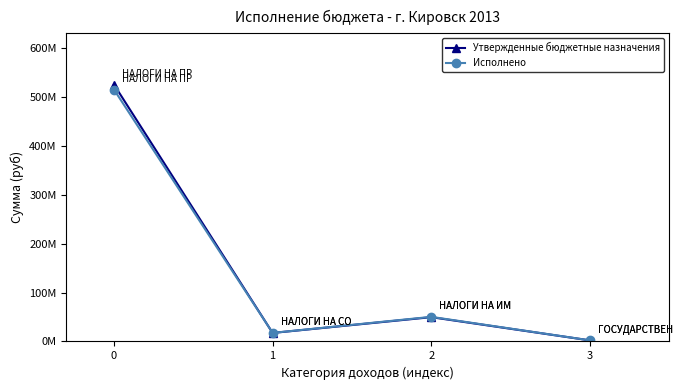

What are all the series names shown in the legend?

Утвержденные бюджетные назначения, Исполнено